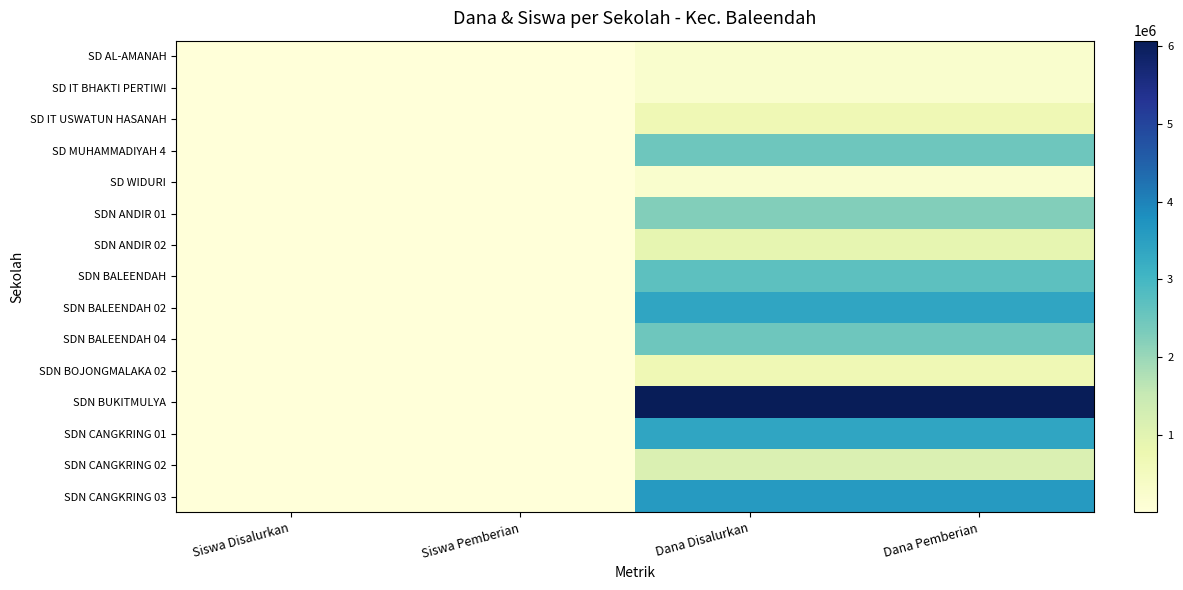

At which category is the sum across all series the highest?

Dana Disalurkan